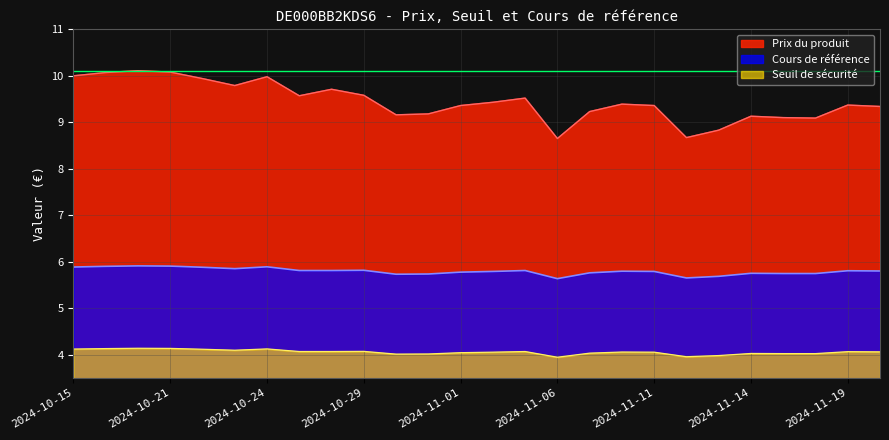

How many lines are shown in the chart?

3